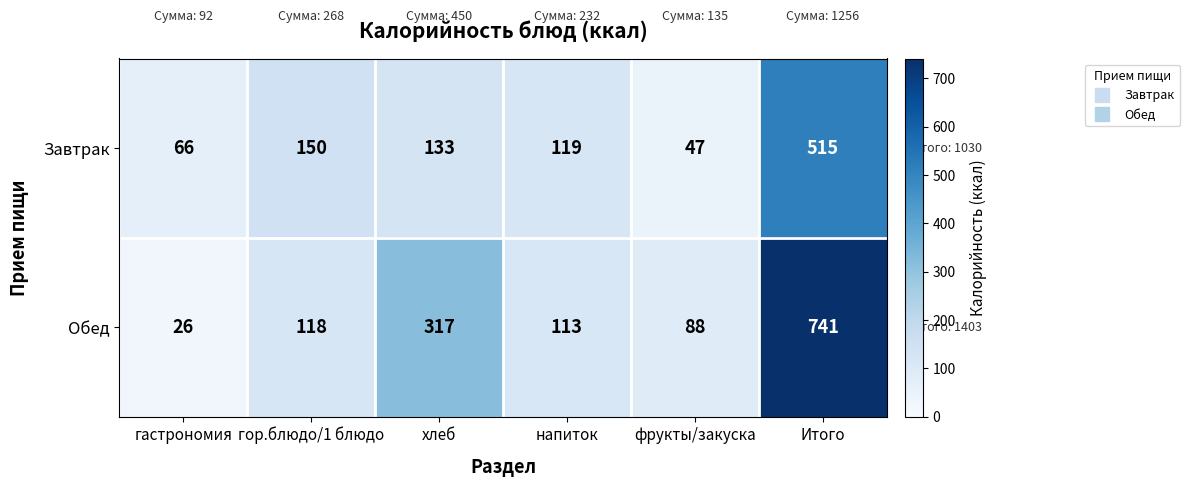

What is the difference between the maximum and second lowest values in the Завтрак series?

449